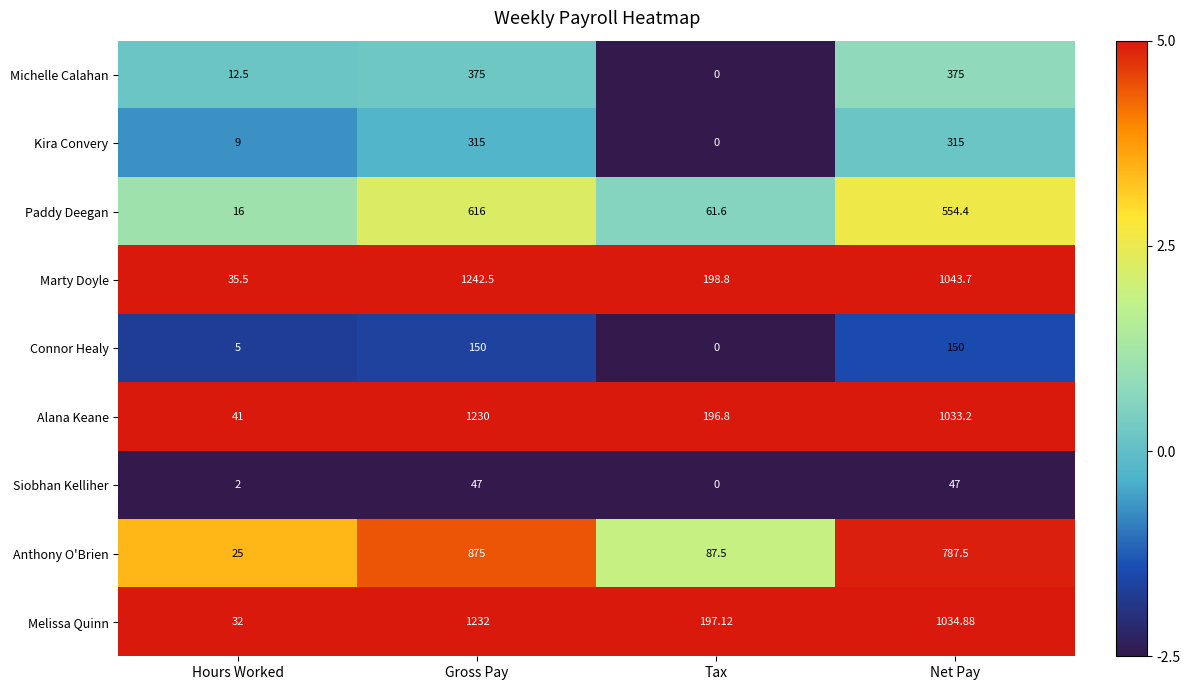

What is the total value across all series at Tax?

741.8